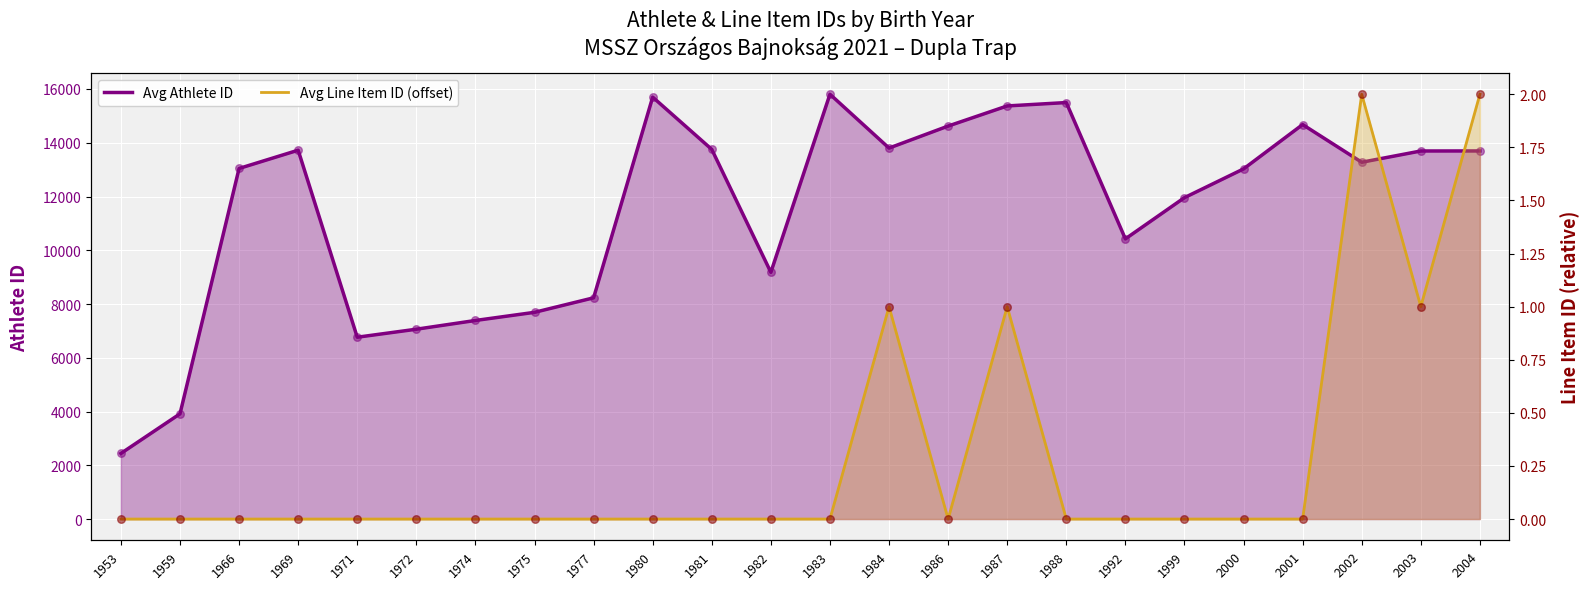

What are all the series names shown in the legend?

Avg Athlete ID, Avg Line Item ID (offset)